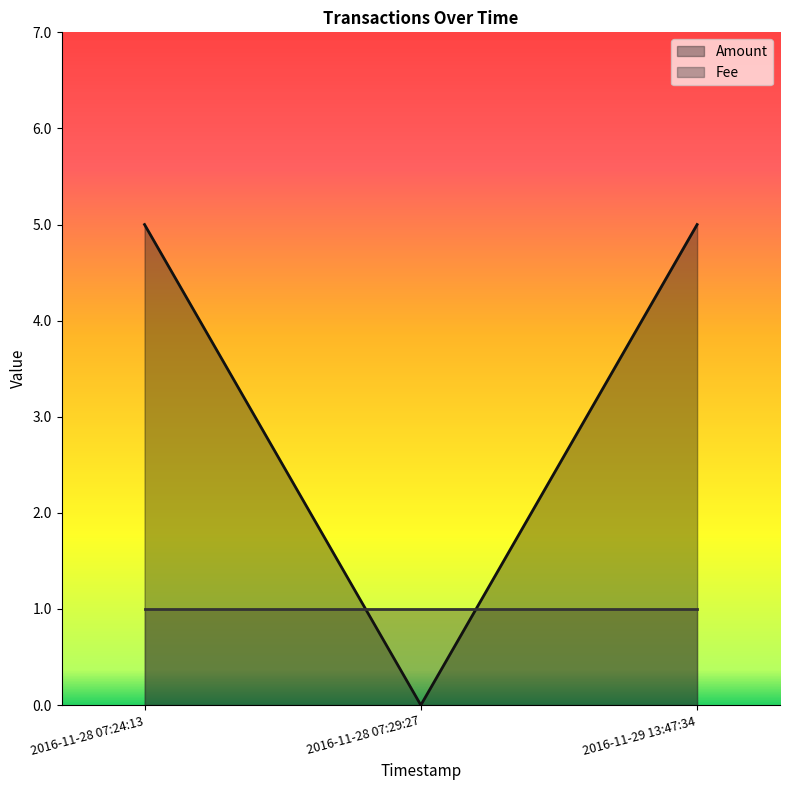

The value at 2016-11-28 07:24:13 is 3. True or false?

False